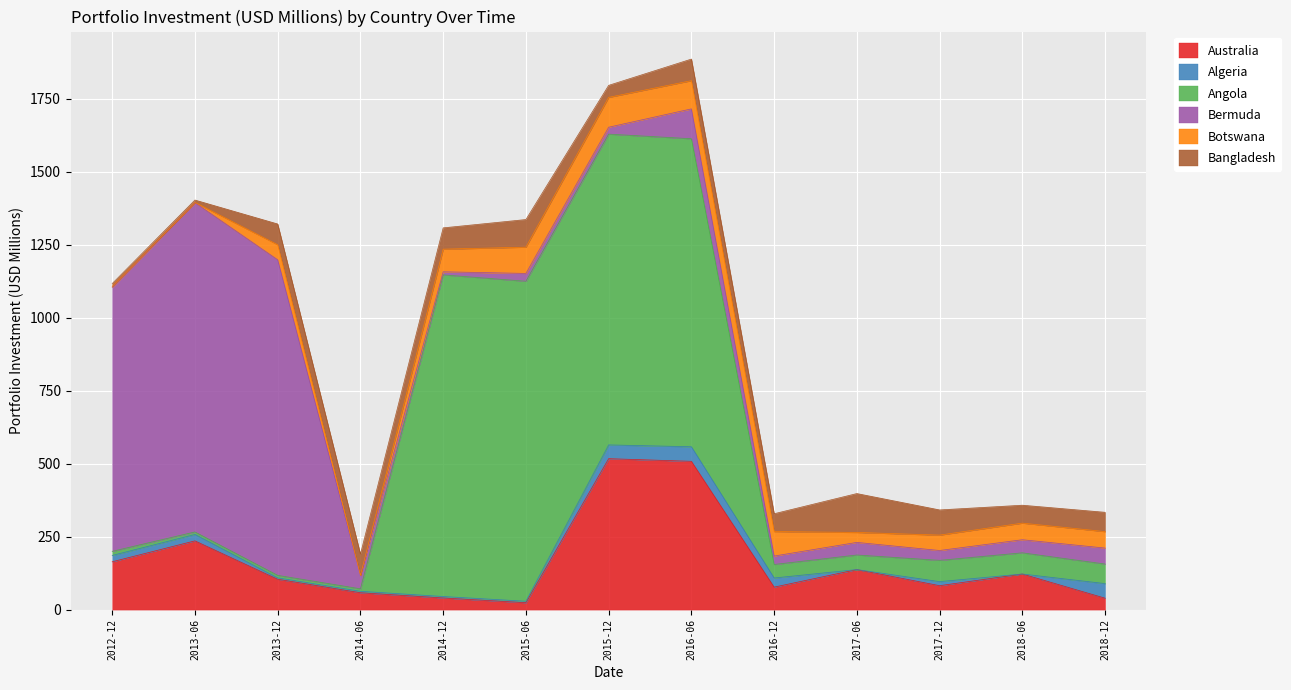

How many values in the Botswana series exceed 56?

7